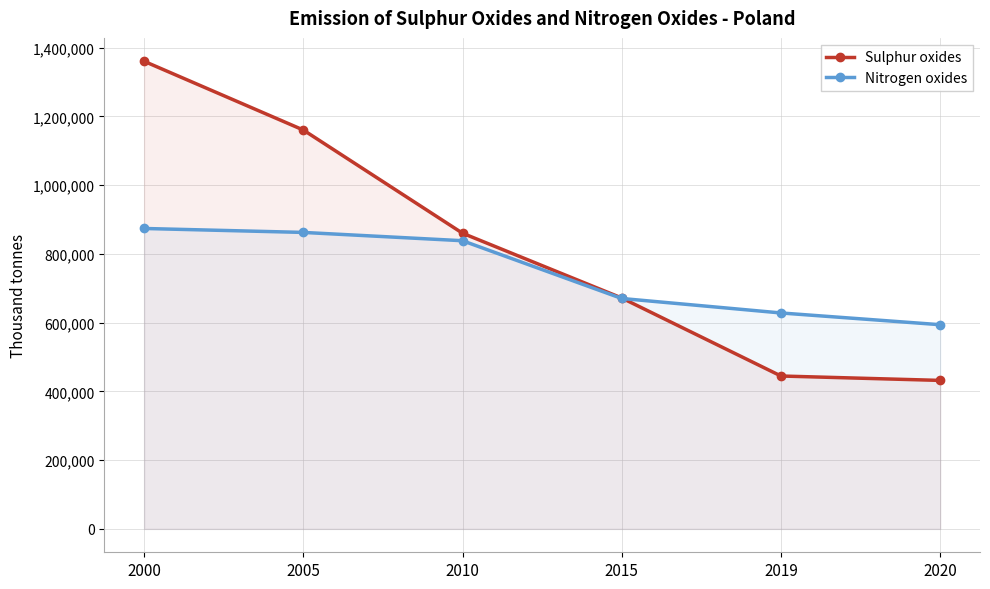

True or false: Sulphur oxides has more than 2 points higher than both neighbors.

False